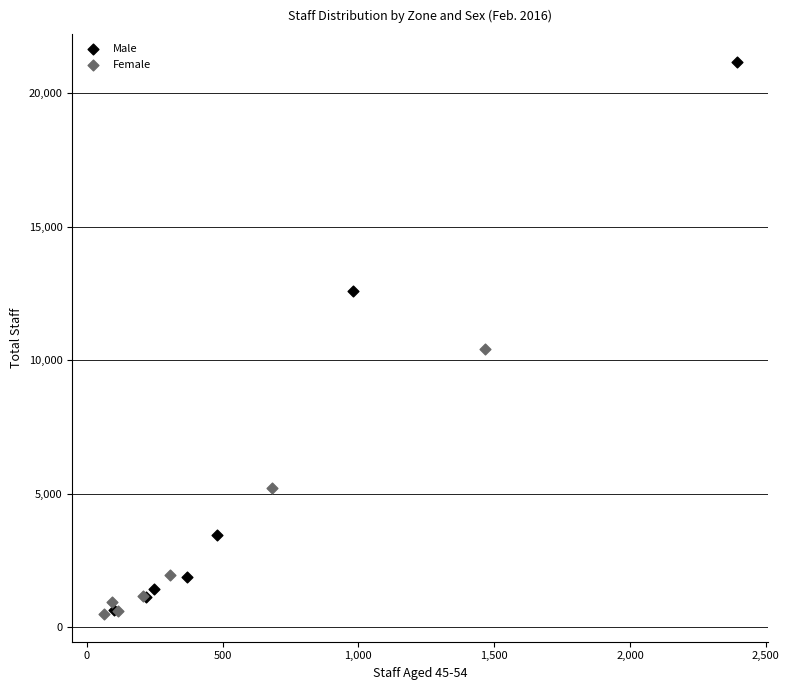

What are all the series names shown in the legend?

Male, Female